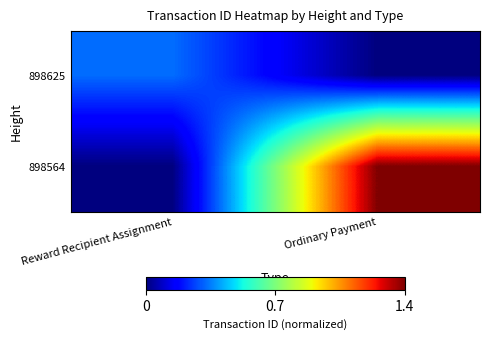

Between Reward Recipient Assignment and Ordinary Payment, which is larger?

Reward Recipient Assignment